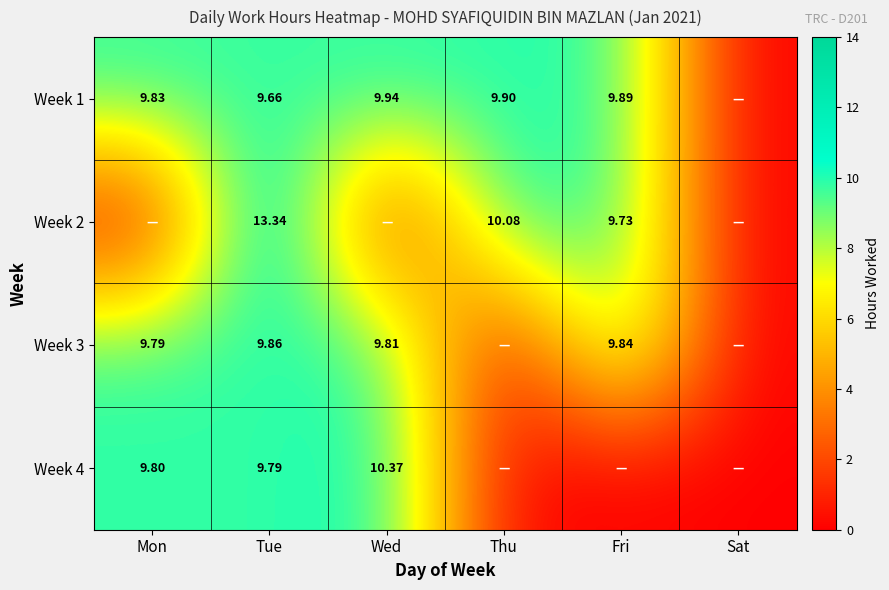

Is the value of Week 1 at Fri greater than the value of Week 3 at Wed?

Yes